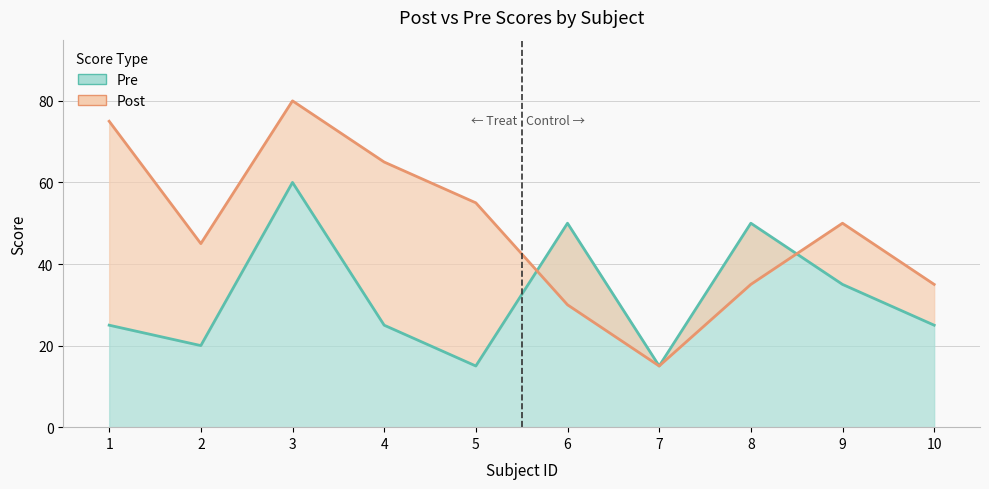

What is the difference between the maximum and minimum values in the Pre series?

45